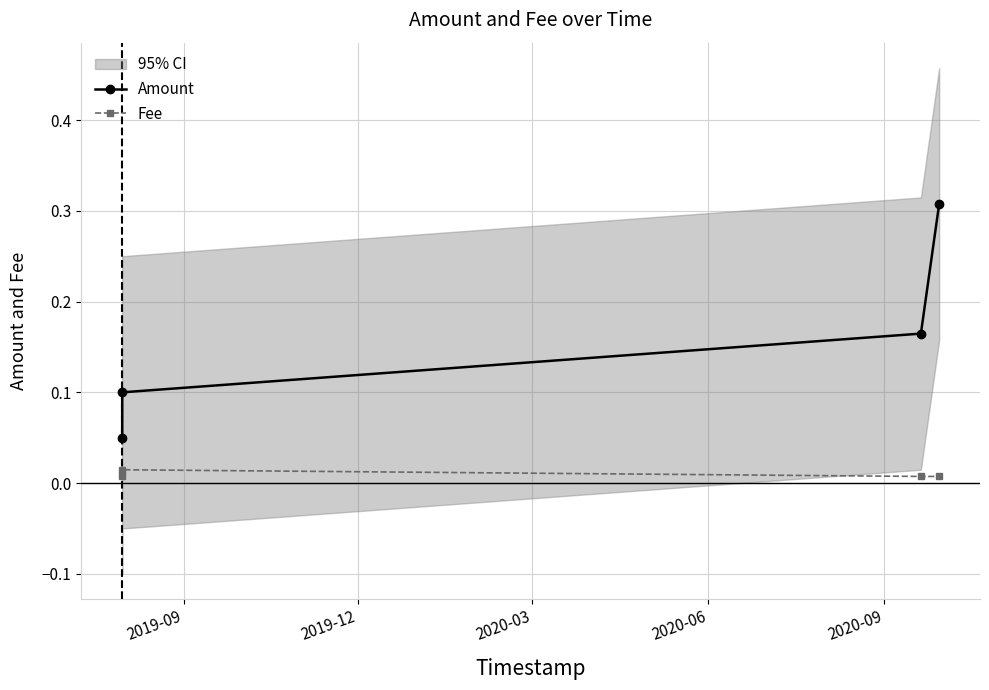

Does the chart display data point markers on the line(s)?

Yes